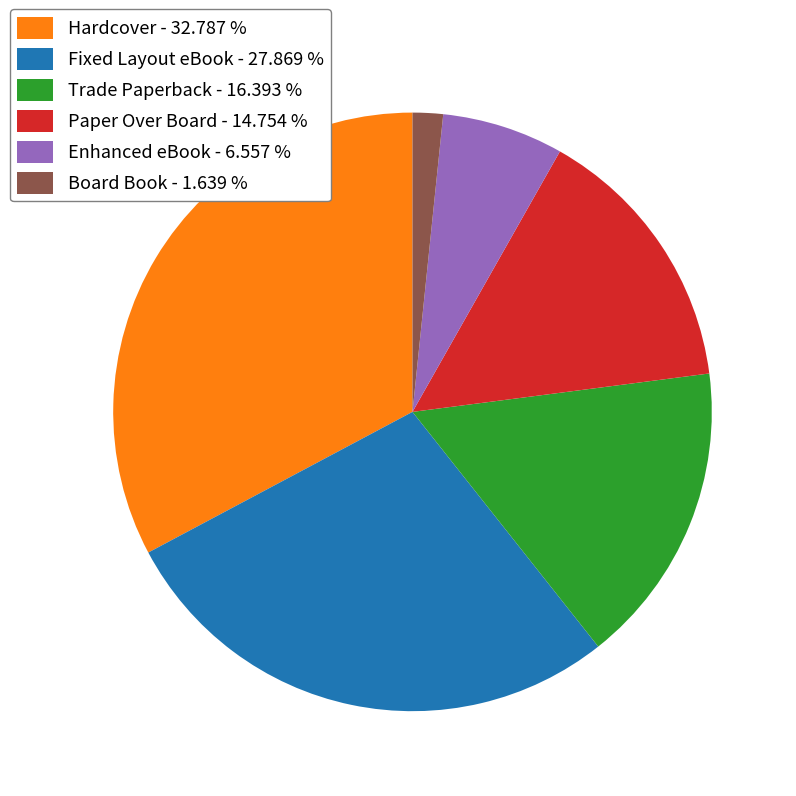

Does any single category account for the majority?

No